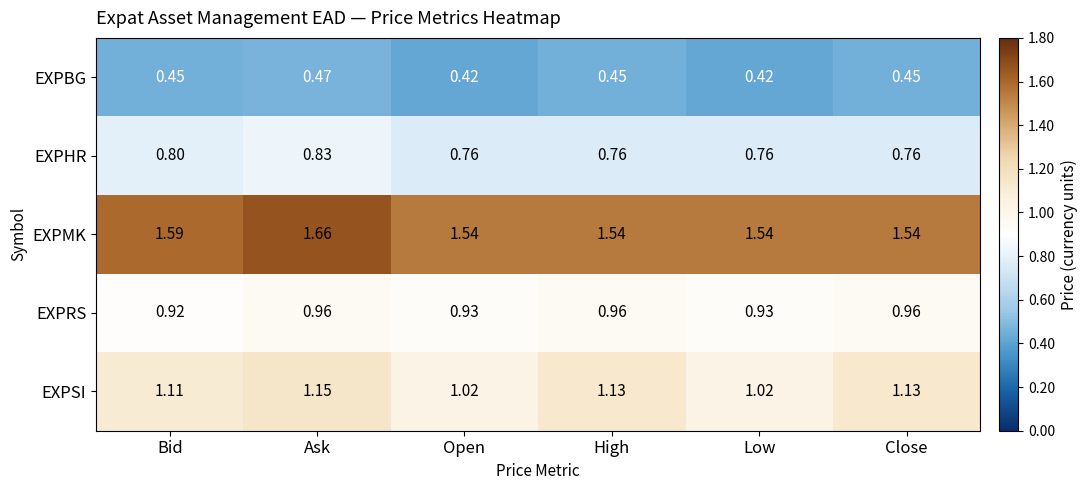

At how many categories does at least one series exceed 0?

6